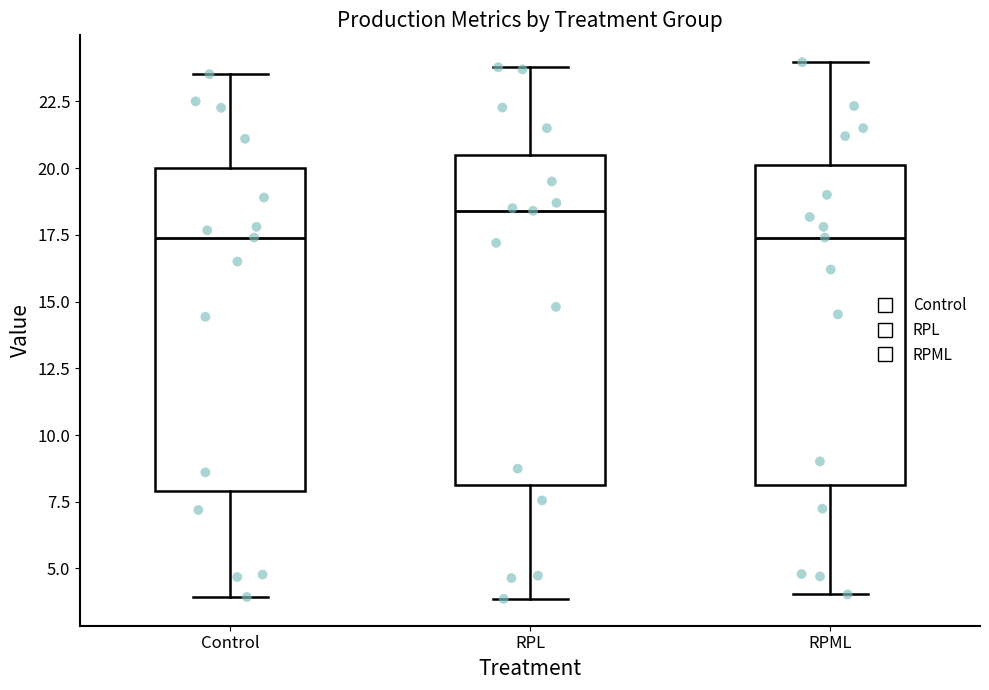

Reading left to right, transcribe this box plot: for each box, give where its median line is, the range the box spans, and where its two whiskers end, as read against the y-axis. The values are not printed on the chart, so give them approximately, as read against the axis.

Control: median 17.5, box 8.0 to 20.0, whiskers 4.0 to 23.5
RPL: median 18.5, box 8.0 to 20.5, whiskers 4.0 to 24.0
RPML: median 17.5, box 8.0 to 20.0, whiskers 4.0 to 24.0